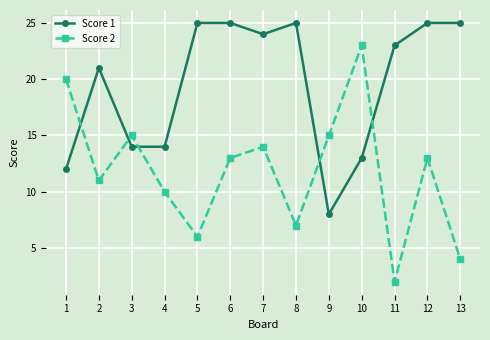

Is the value of Score 2 at 8 greater than the value of Score 1 at 7?

No